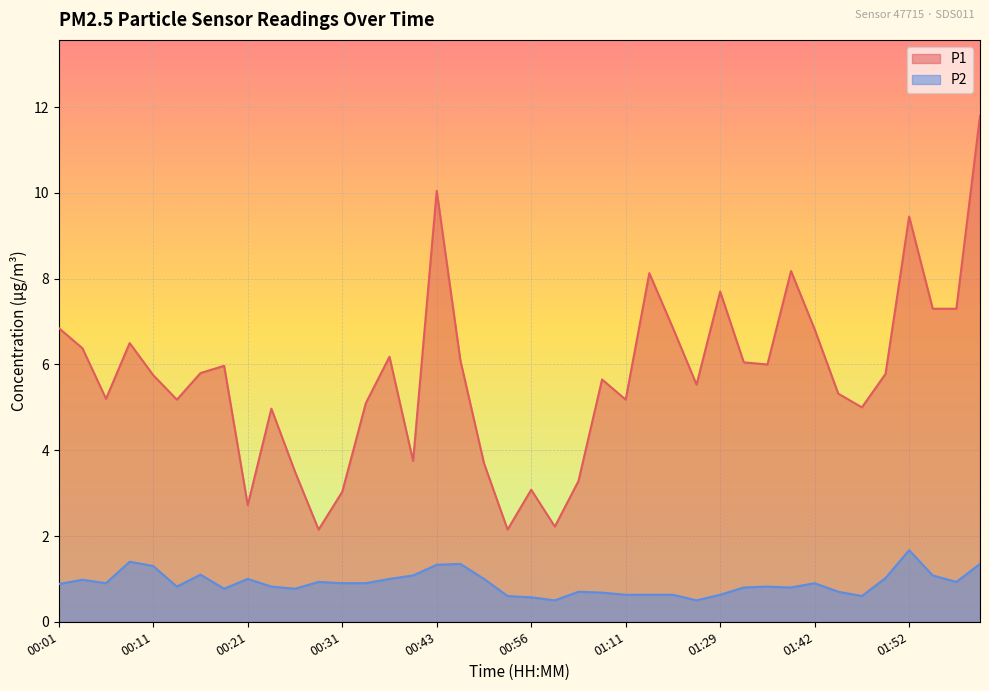

Is it true that P2 equals 0.8 at 01:40?

True